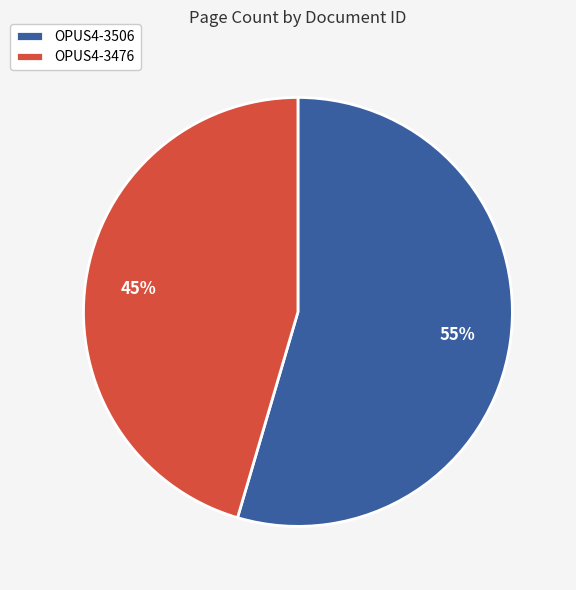

Count the number of slices in the pie.

2